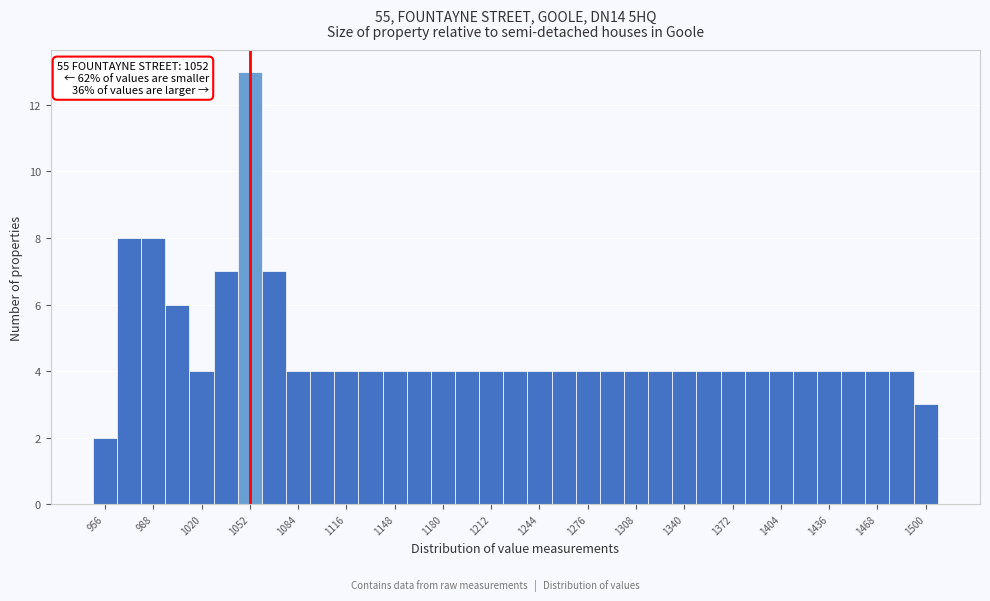

Read against the x-axis, roughly where is the centre of the tallest bar?

1050